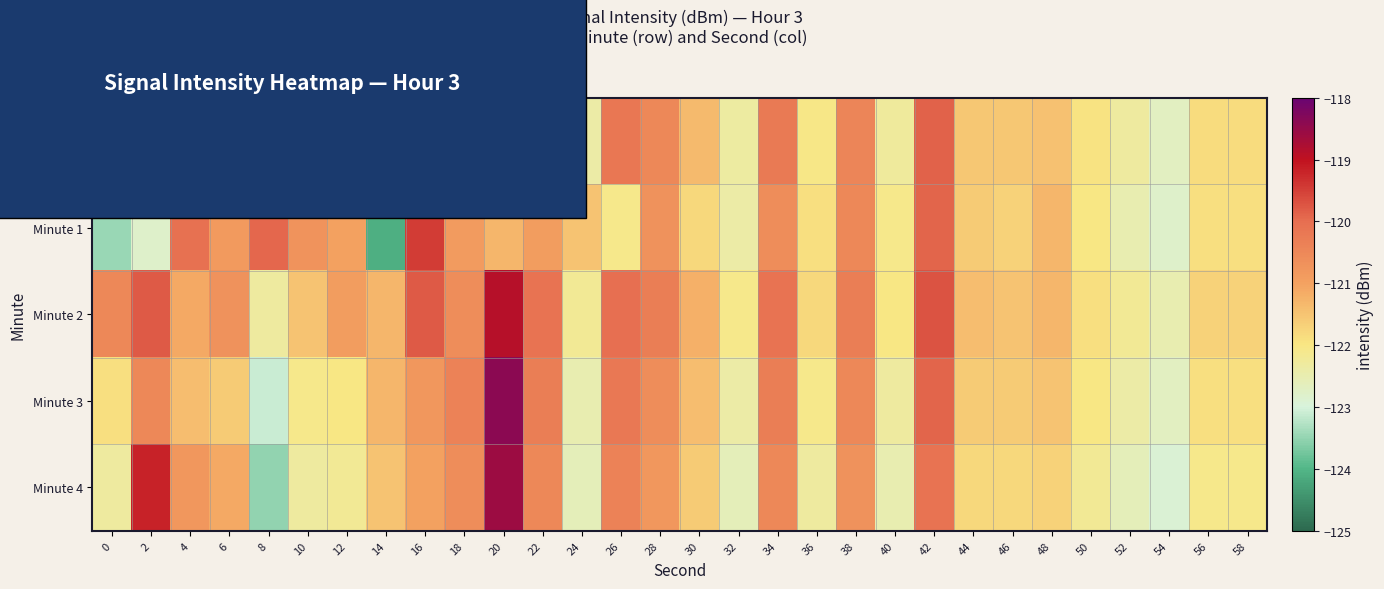

Between 10 and 14, which is larger?

14